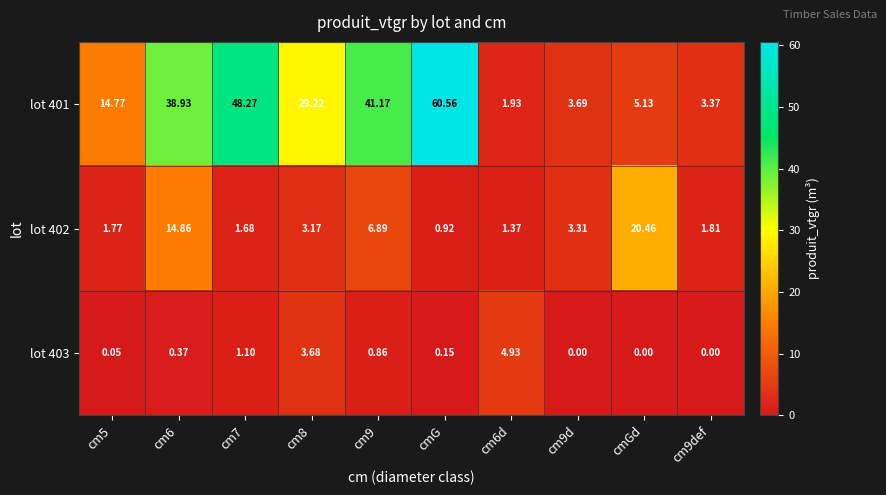

Which series has the largest total across all categories?

lot 401